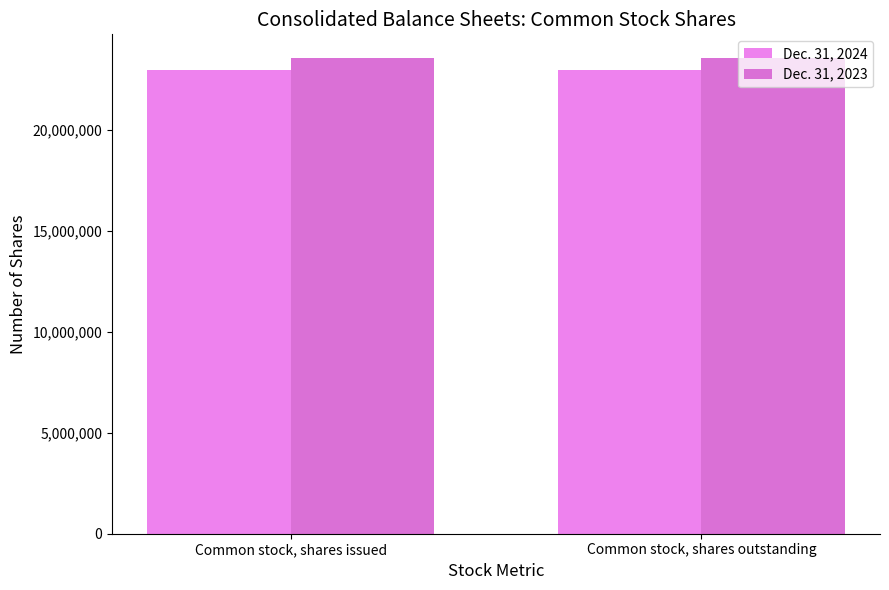

Count the number of categories in the chart.

2